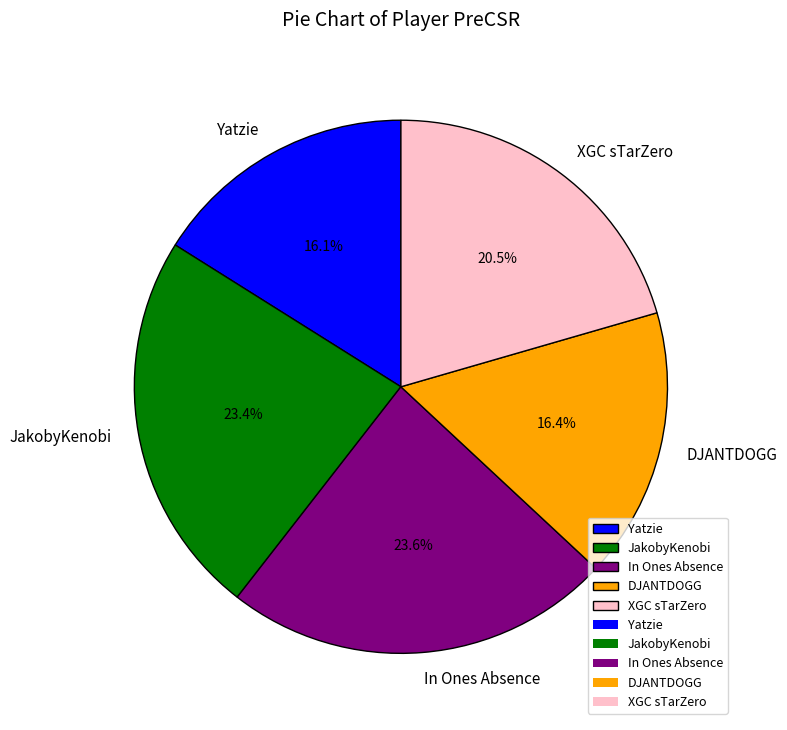

Approximately how many times larger is the value at XGC sTarZero compared to Yatzie?

1.3